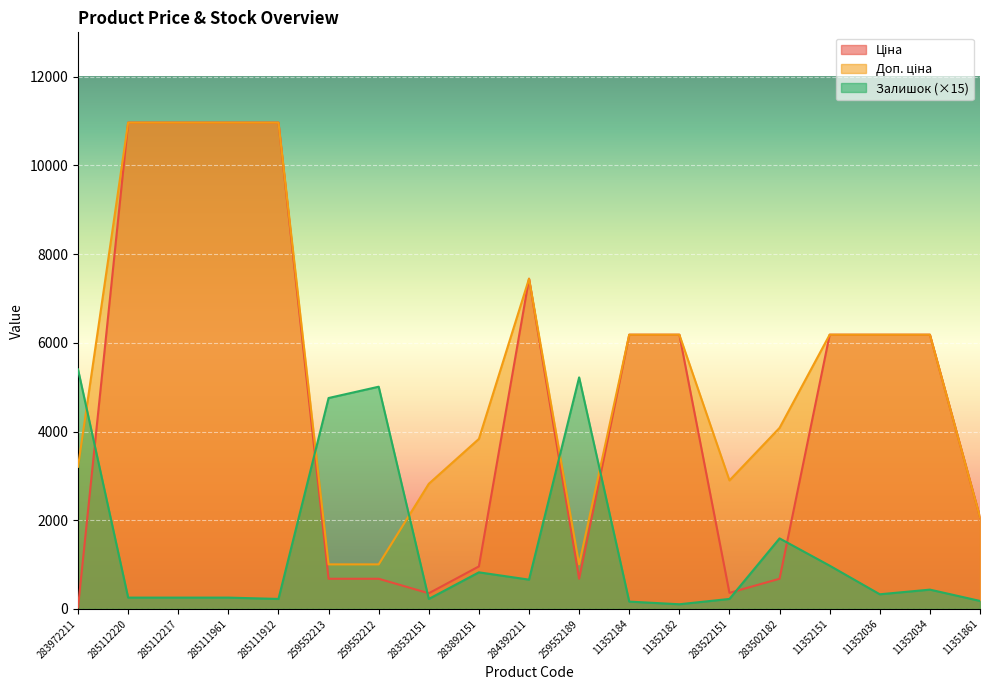

The value of Ціна at 11352034 is 1552.4. True or false?

False